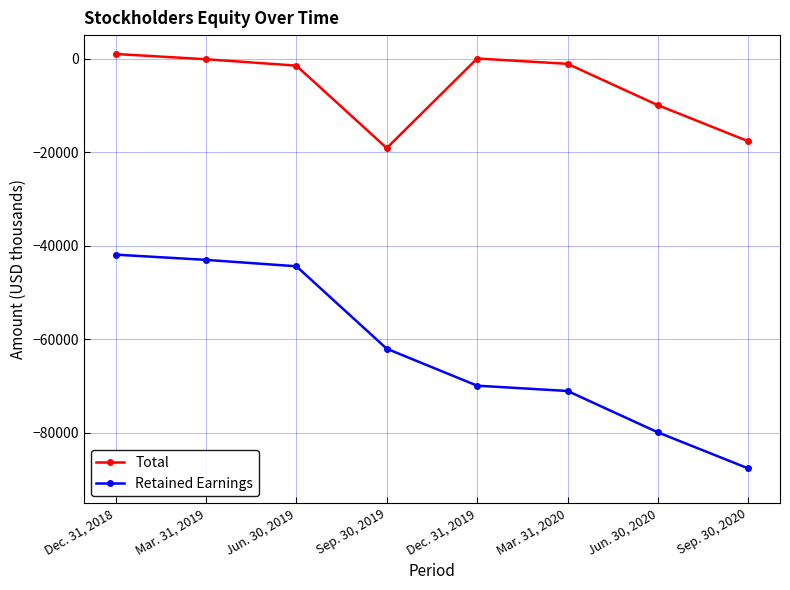

Does the chart have visible grid lines?

Yes